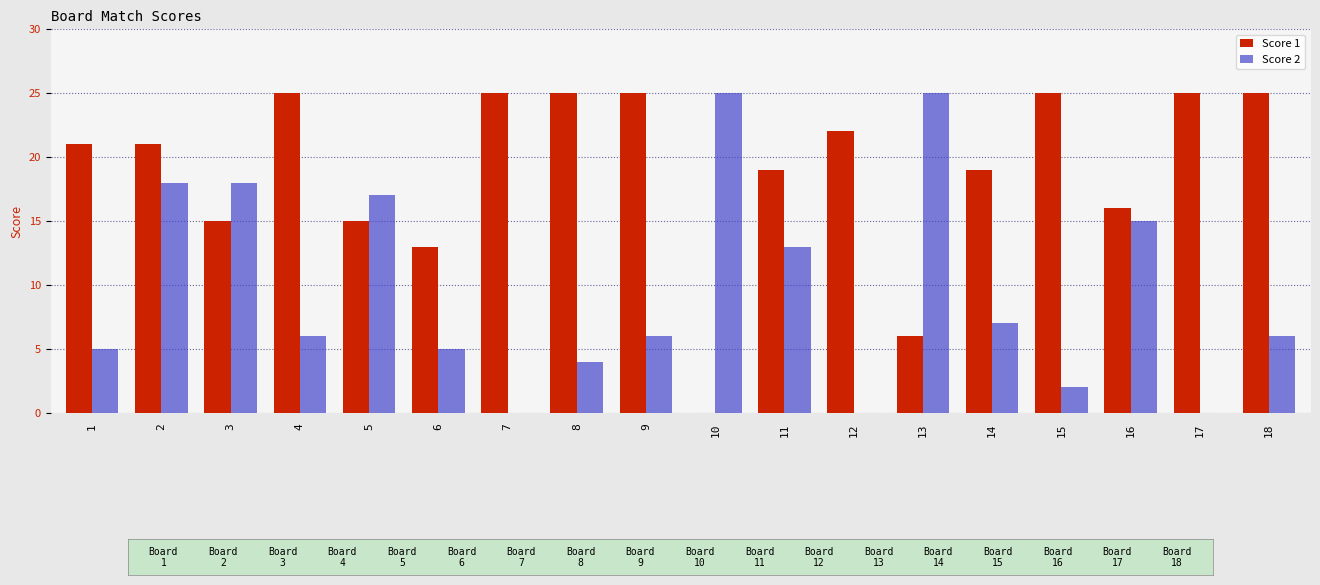

Which series changed the most between 4 and 6?

Score 1